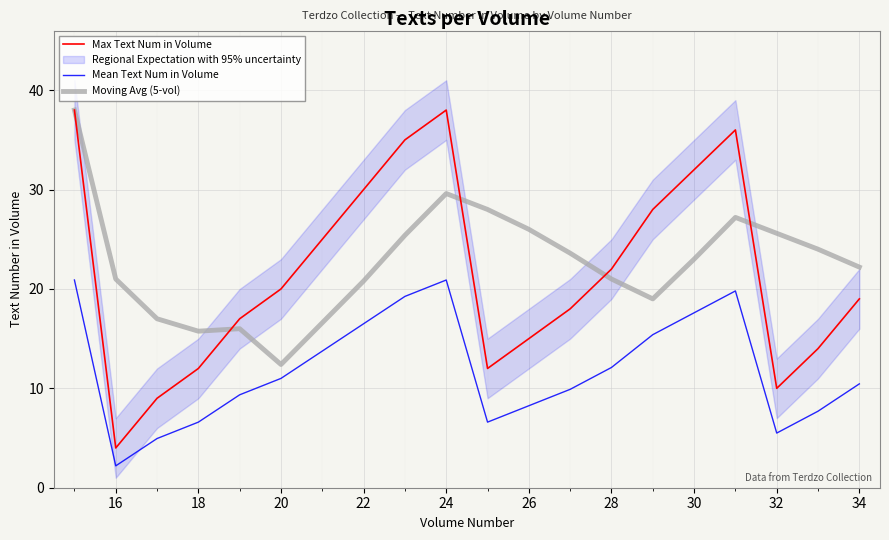

What is the highest value of the Moving Avg (5-vol) series?

38.0